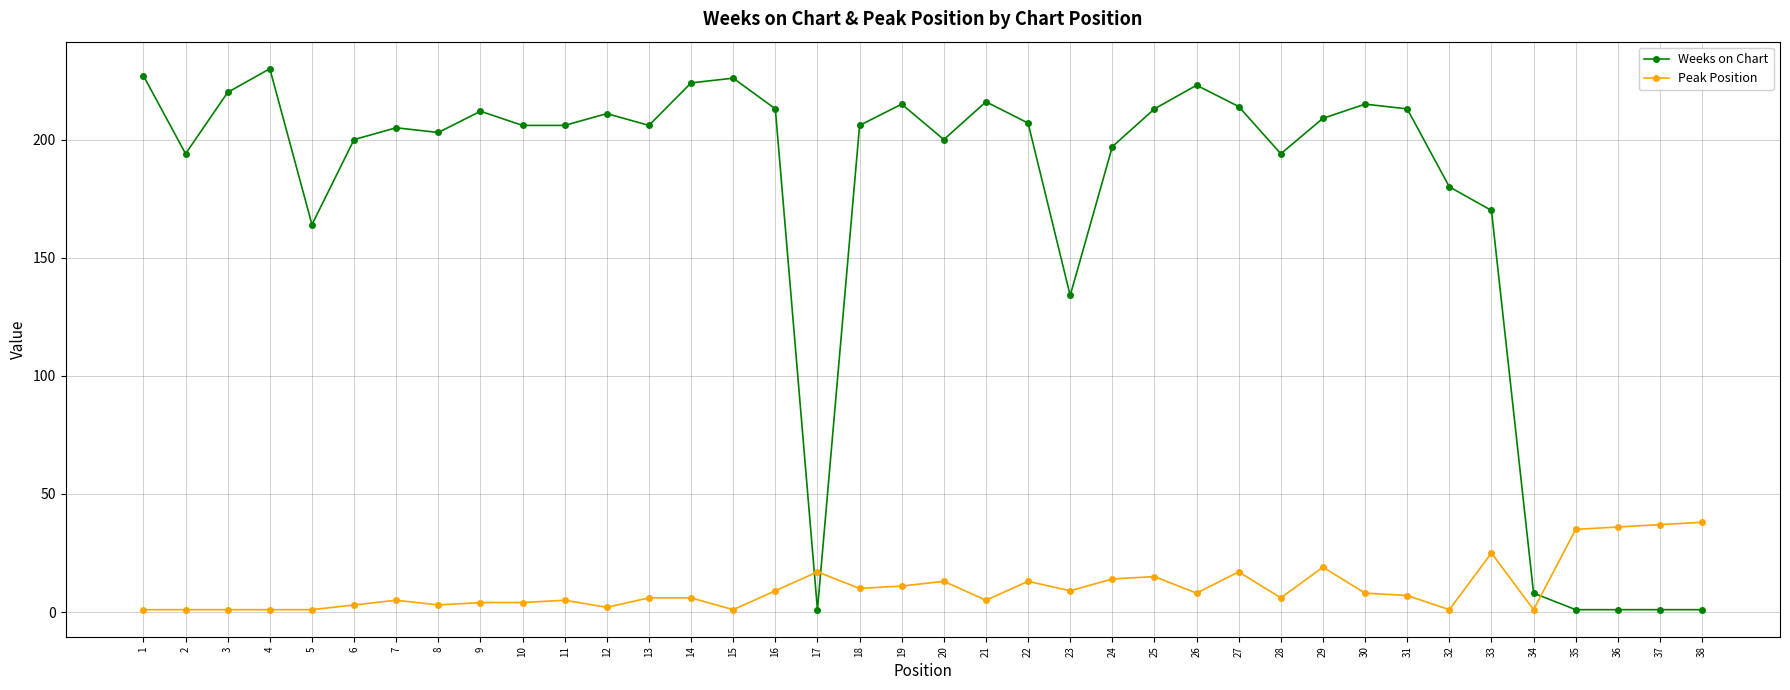

Which series has the largest total across all categories?

Weeks on Chart